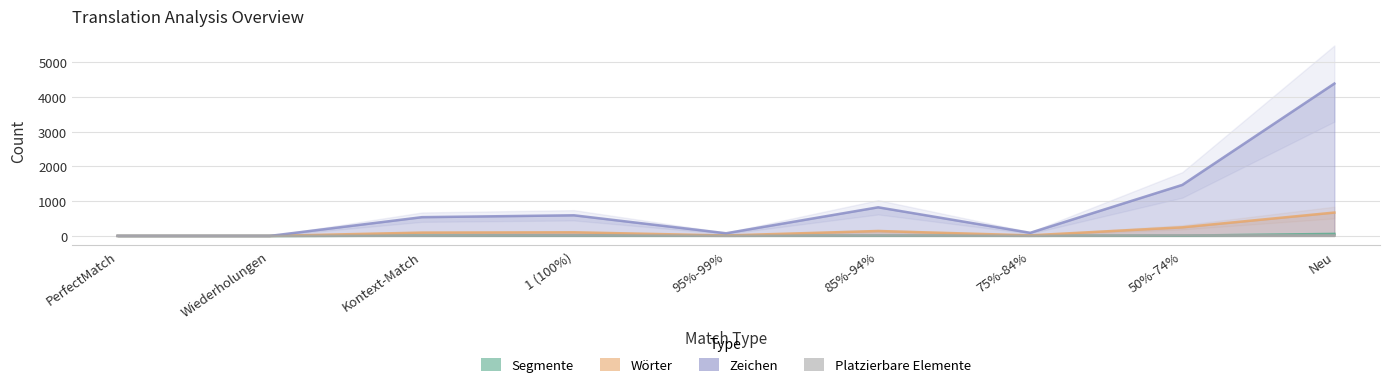

What is the difference between the second highest and minimum values in the Wörter series?

247